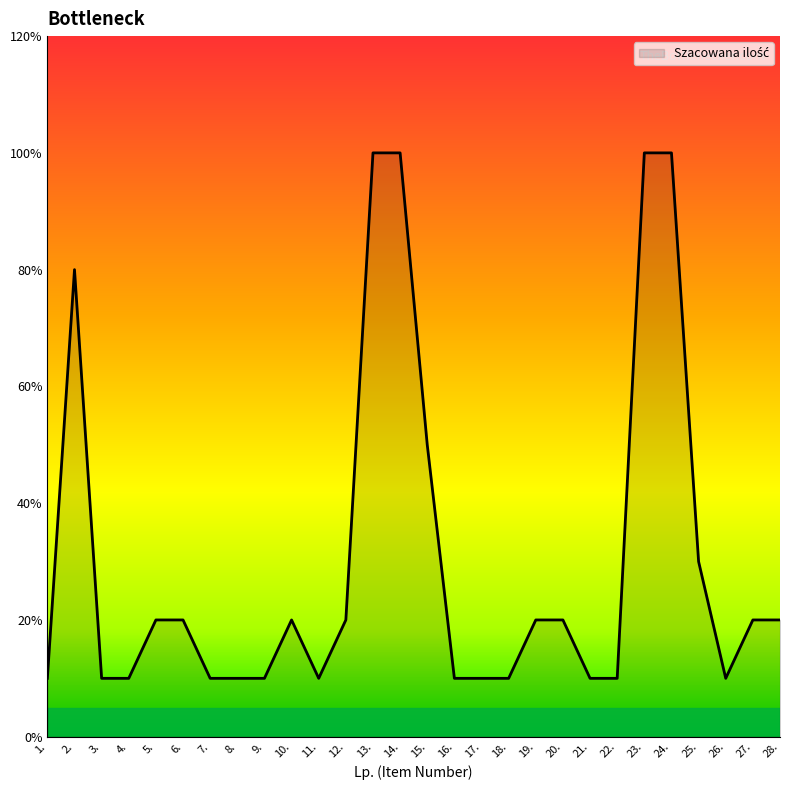

List the labels in order of value, smallest first.

1., 3., 4., 7., 8., 9., 11., 16., 17., 18., 21., 22., 26., 5., 6., 10., 12., 19., 20., 27., 28., 25., 15., 2., 13., 14., 23., 24.